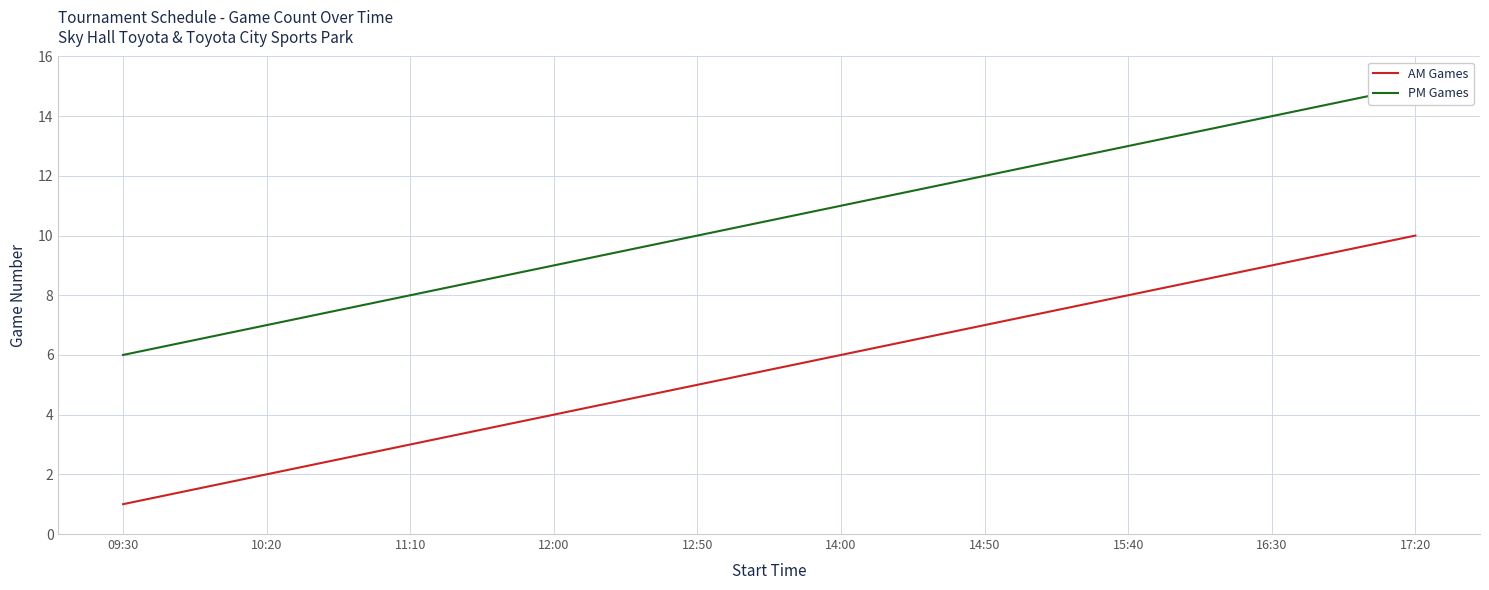

At which label does PM Games first exceed 11?

14:50